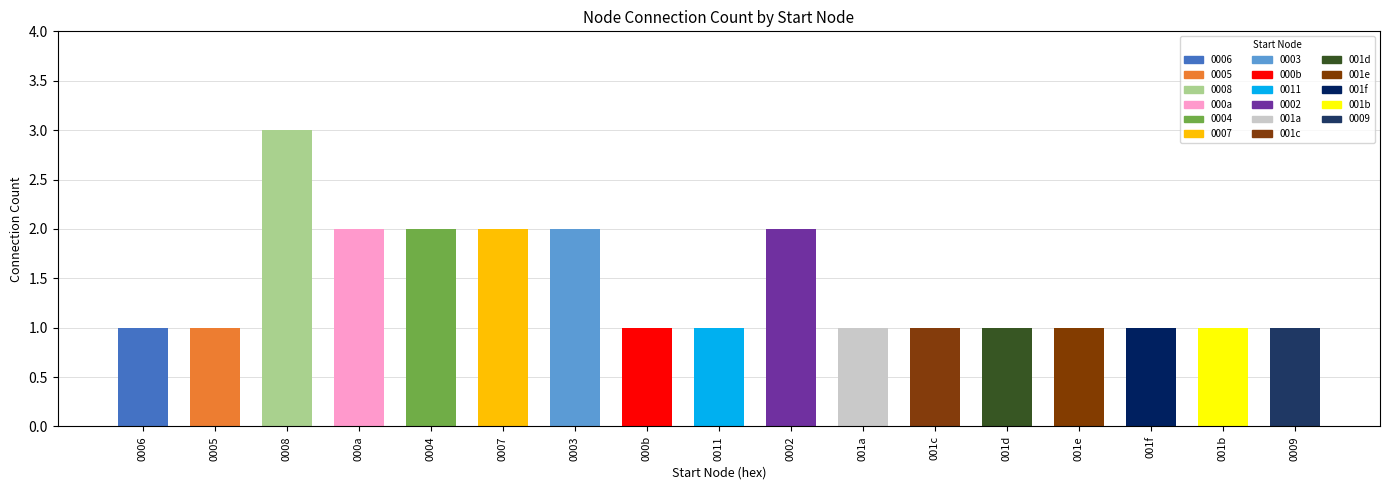

What is the sum of all values?

24